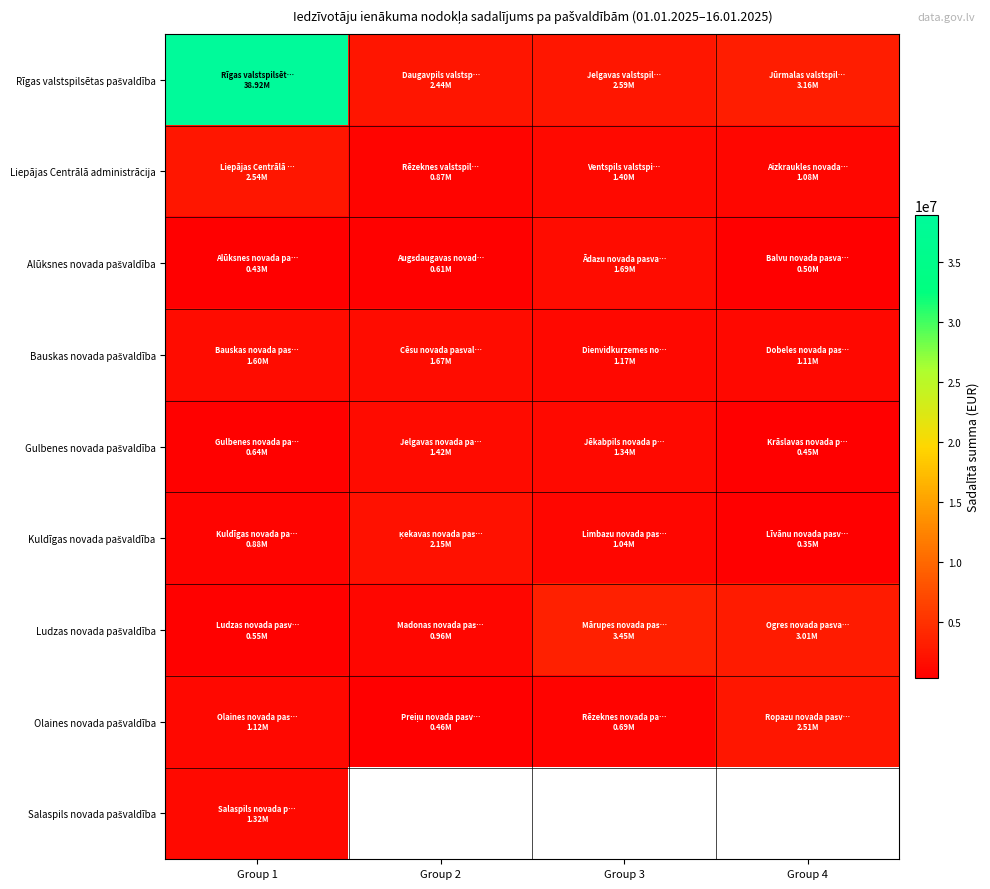

What is the sum of all Gulbenes novada pašvaldība values?

3849841.5